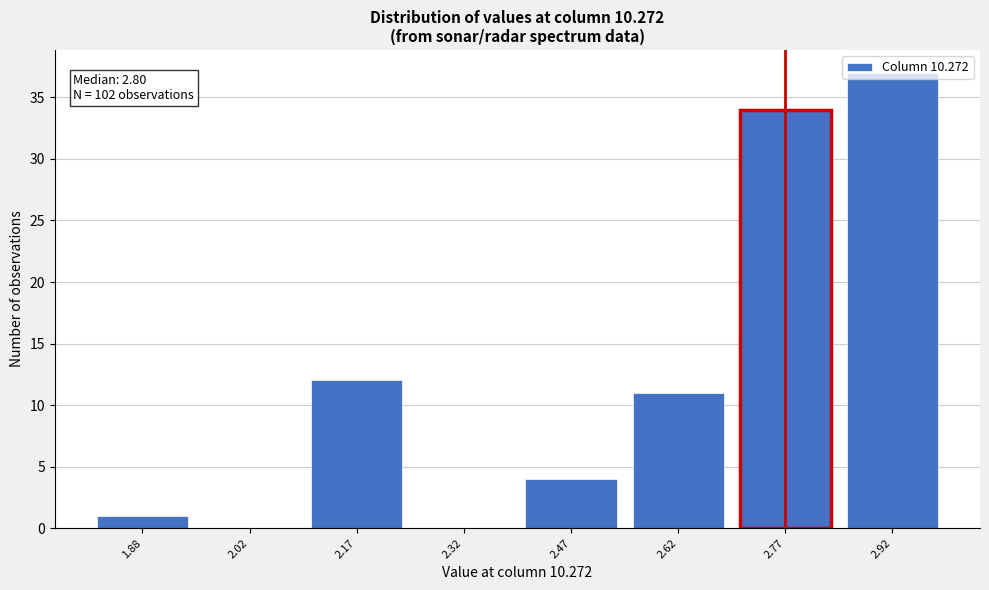

What is the greatest value displayed?

37